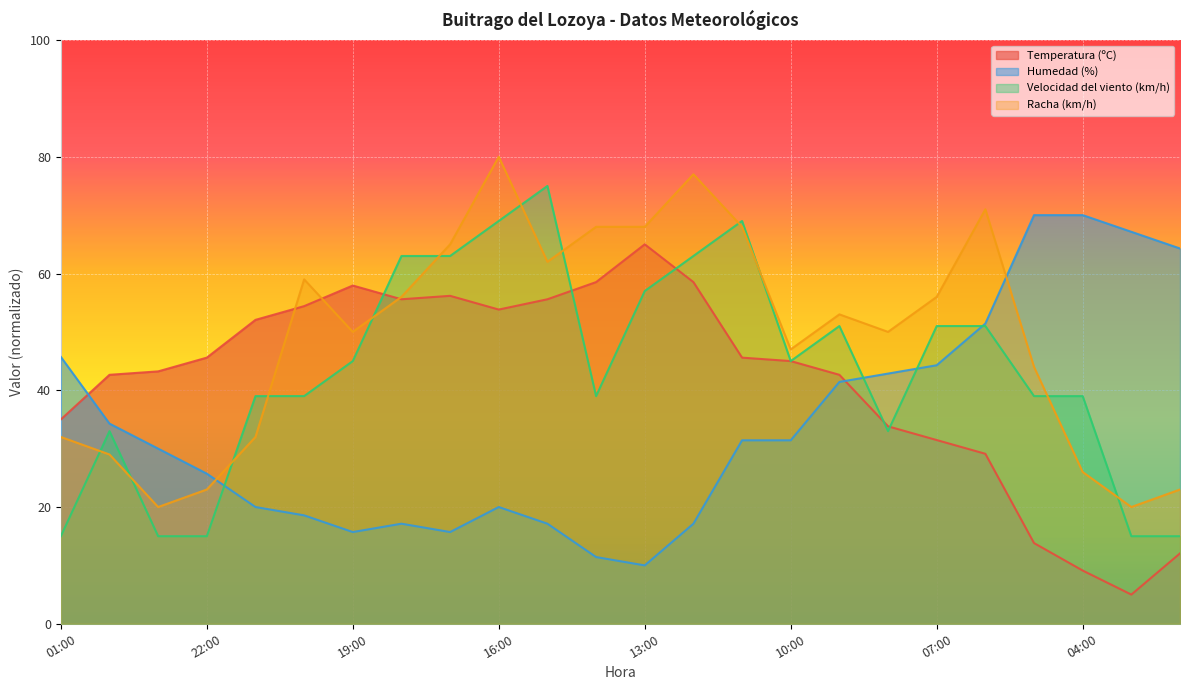

Which series has the largest total across all categories?

Racha (km/h)